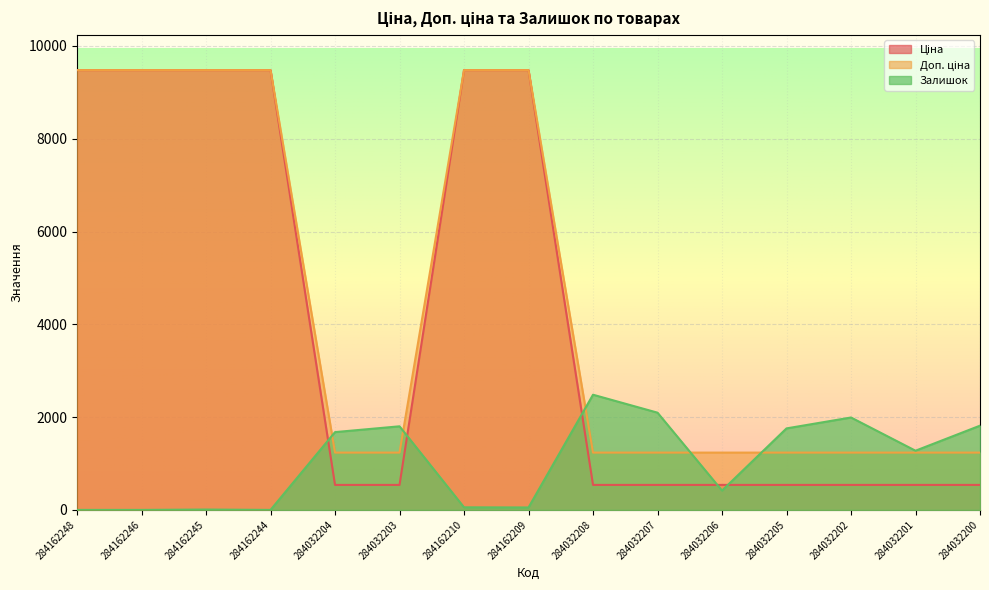

The value of Ціна at 284032200 is 539.0. True or false?

True